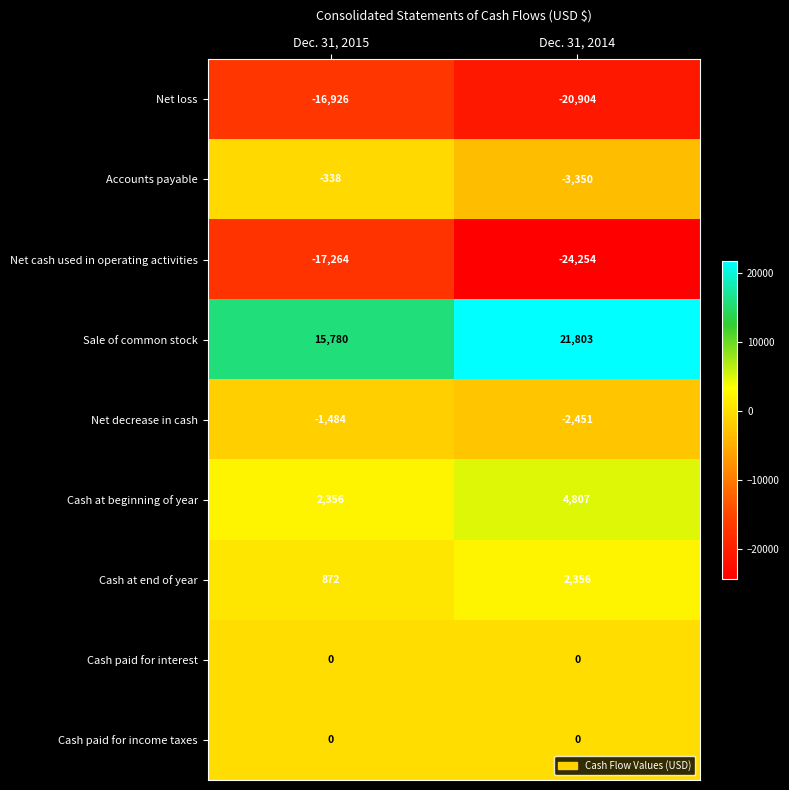

True or false: Net cash used in operating activities has a value of -24254 at Dec. 31, 2014.

True